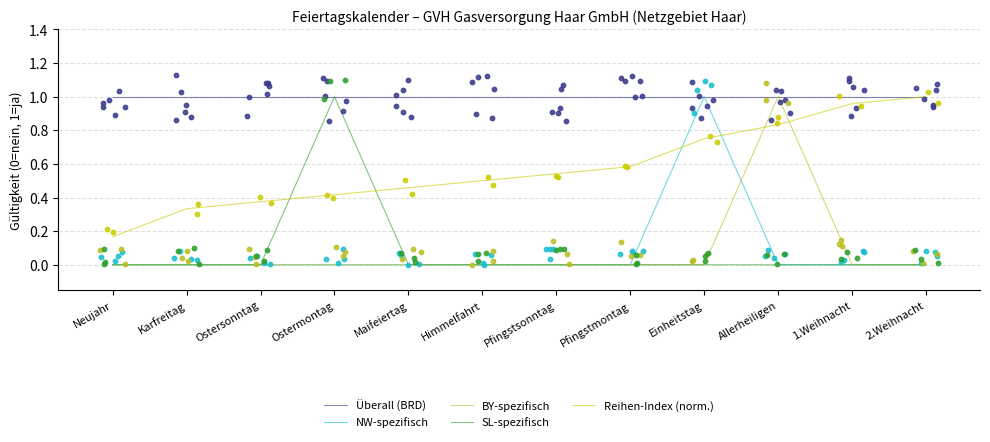

What are all the series names shown in the legend?

Überall (BRD), NW-spezifisch, BY-spezifisch, SL-spezifisch, Reihen-Index (norm.)